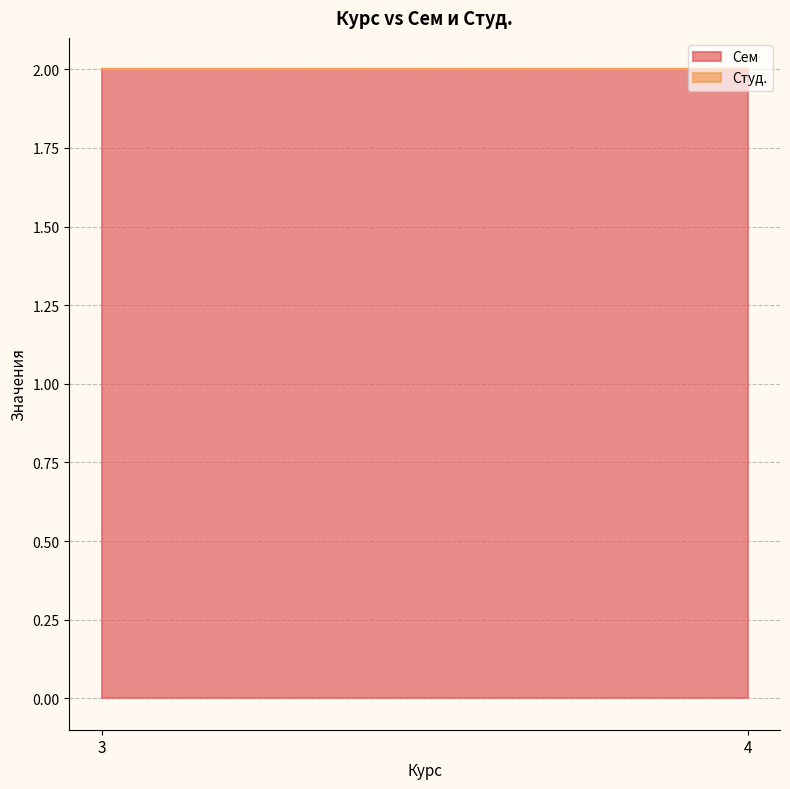

What is the highest value of the Сем series?

2